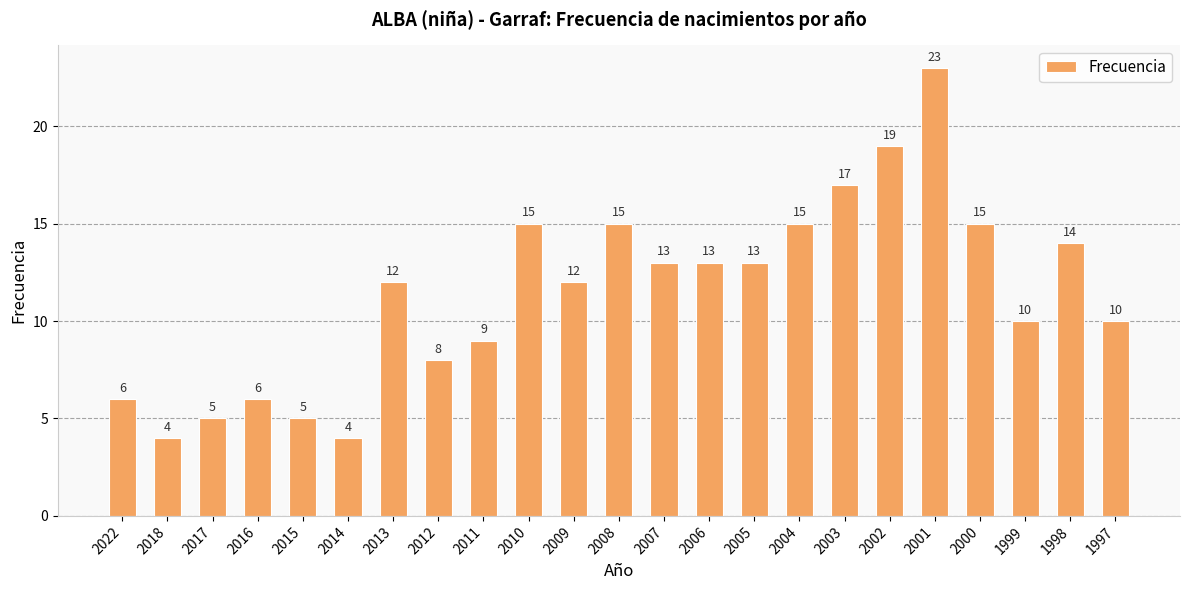

Reading right to left, transcribe all the data shown in this chart.

1997=10	1998=14	1999=10	2000=15	2001=23	2002=19	2003=17	2004=15	2005=13	2006=13	2007=13	2008=15	2009=12	2010=15	2011=9	2012=8	2013=12	2014=4	2015=5	2016=6	2017=5	2018=4	2022=6